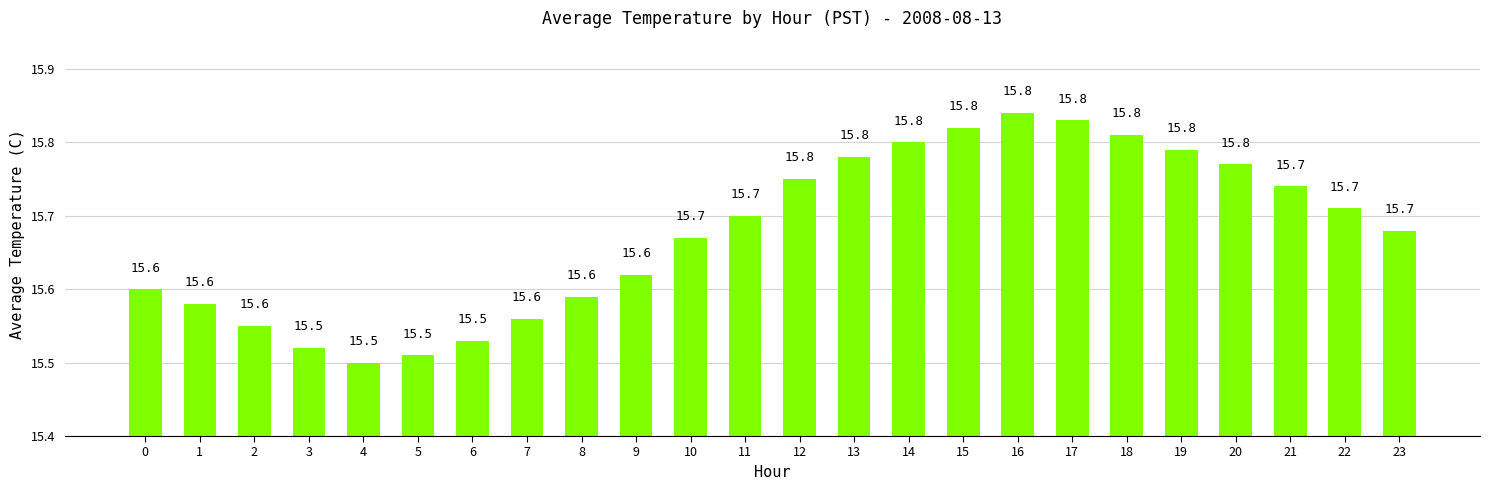

What is the value of the 5th bar from the left?

15.5